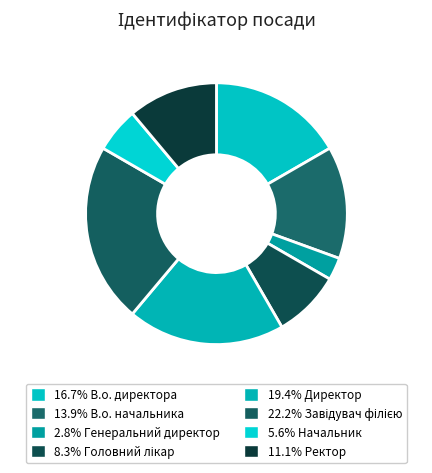

Count the number of slices in the pie.

8